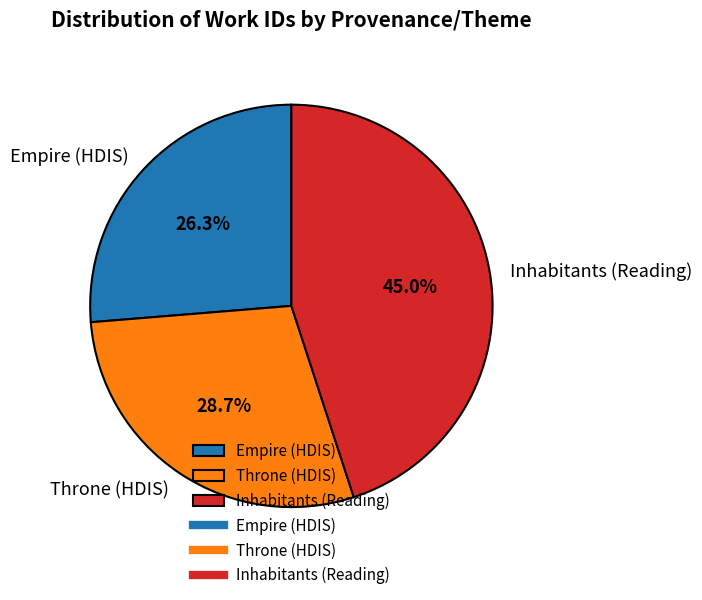

Which category has the biggest portion of the pie?

Inhabitants (Reading)